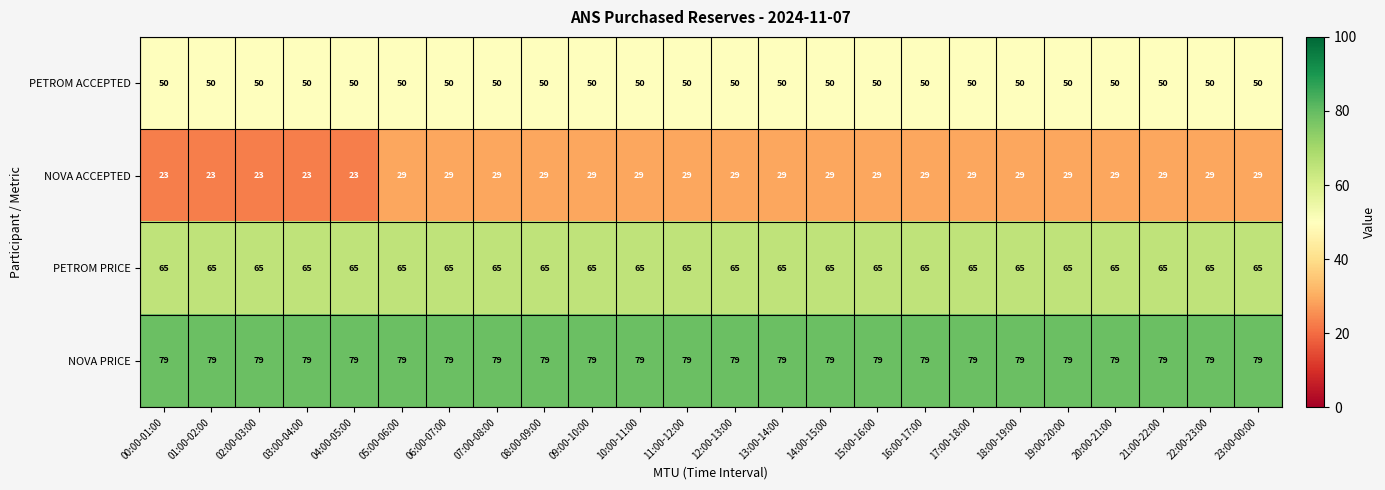

Rank the series at 16:00-17:00 from lowest to highest value.

NOVA ACCEPTED, PETROM ACCEPTED, PETROM PRICE, NOVA PRICE